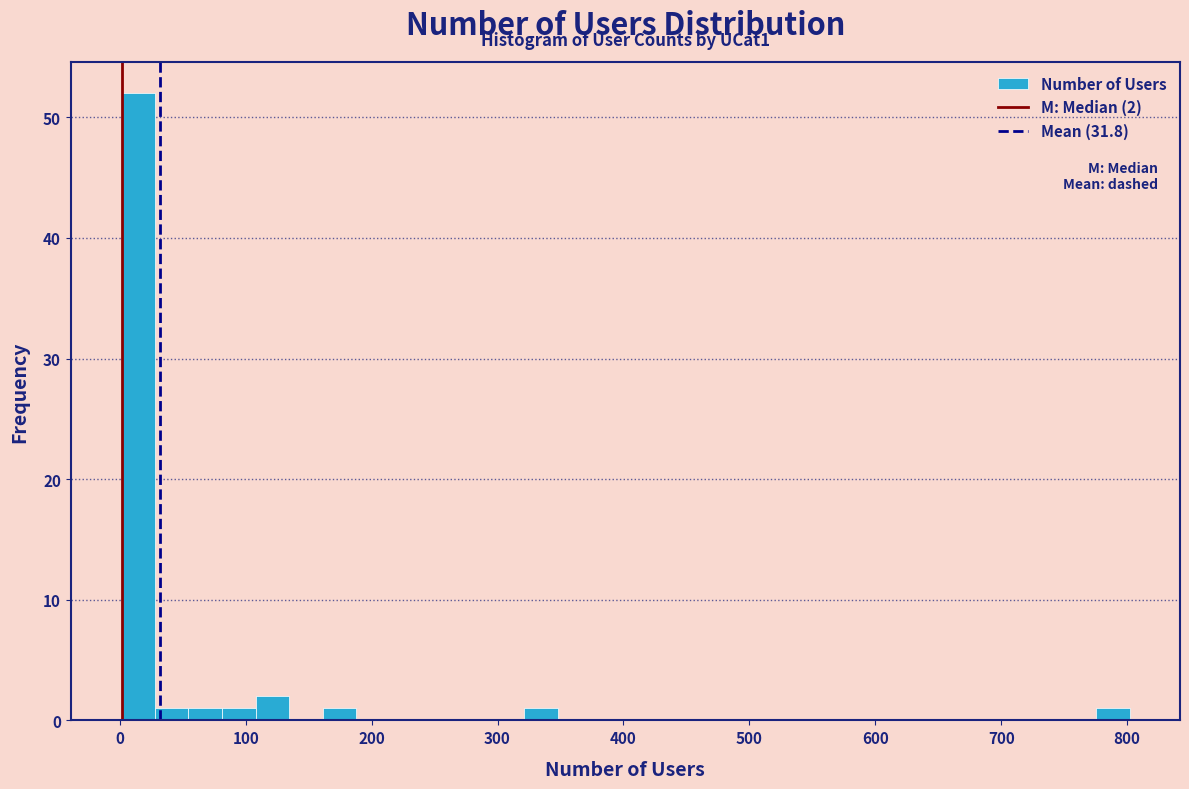

Read against the x-axis, roughly where is the centre of the tallest bar?

10